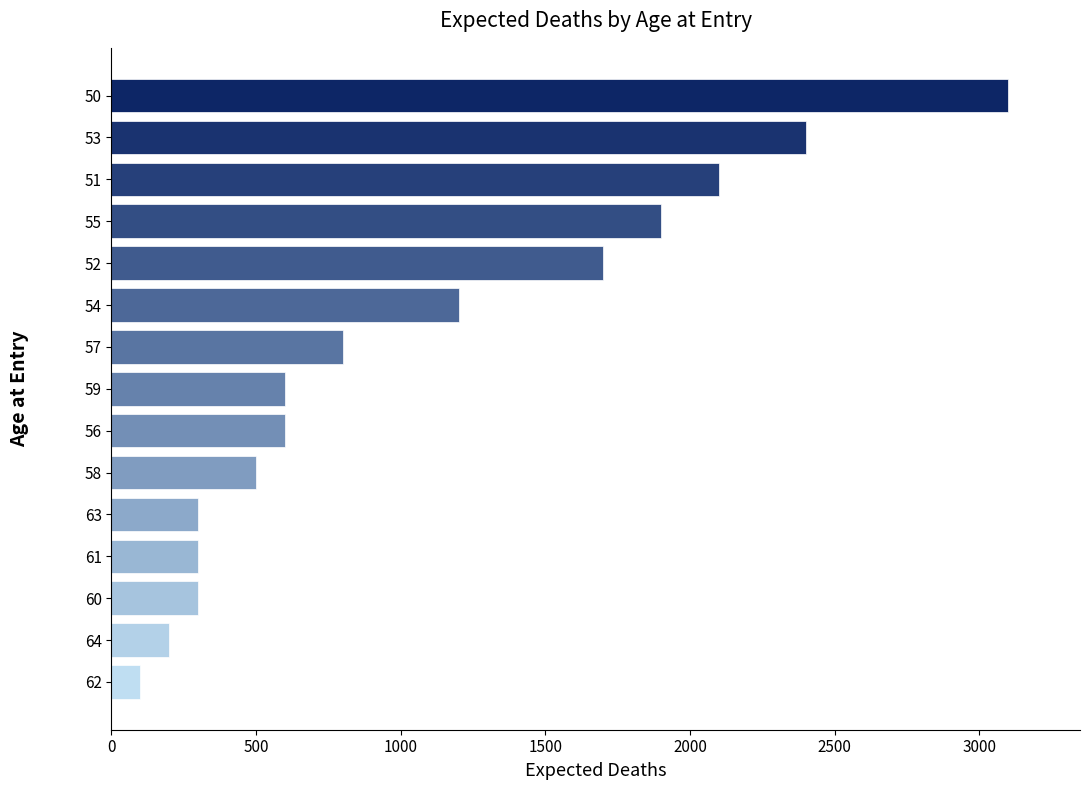

Reading top to bottom, what are all the values shown in this chart?

50=3100	53=2400	51=2100	55=1900	52=1700	54=1200	57=800	59=600	56=600	58=500	63=300	61=300	60=300	64=200	62=100